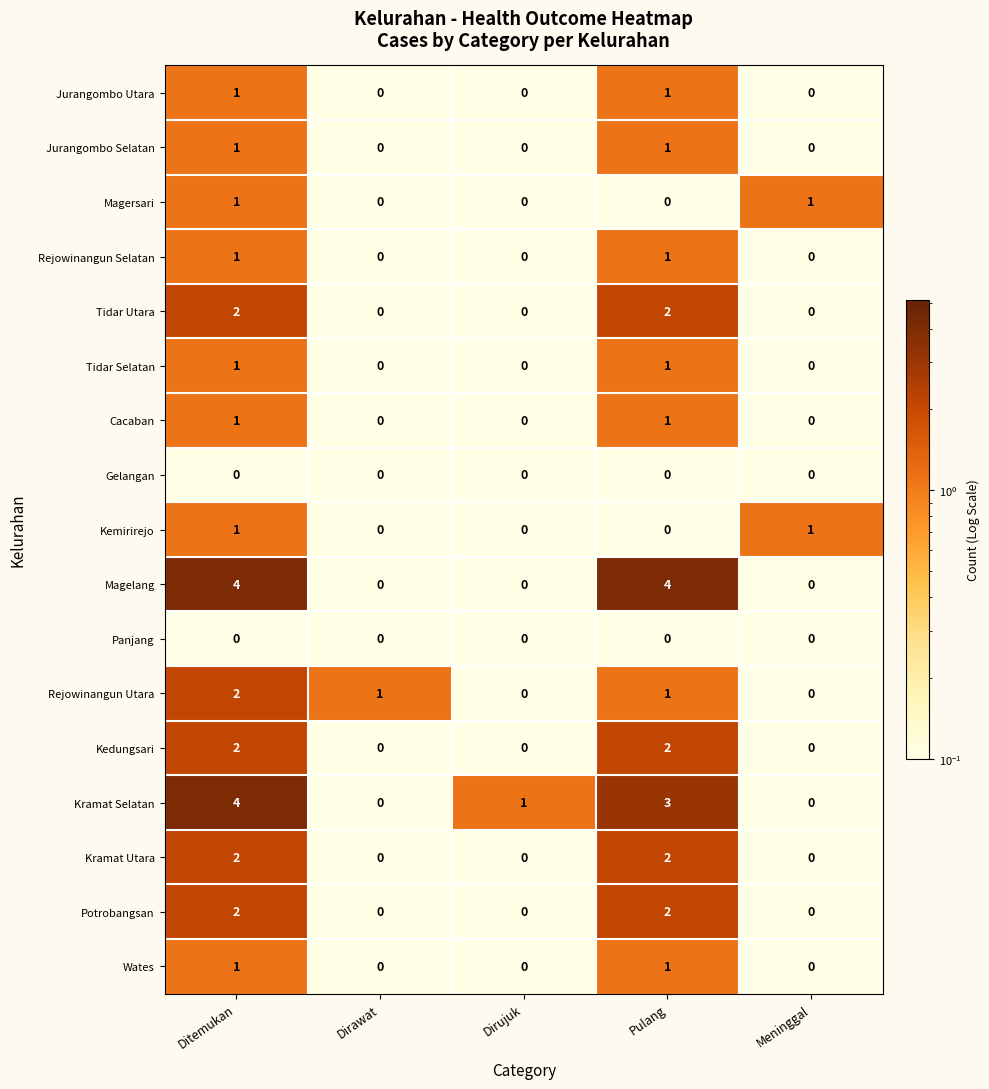

How many Magelang values are between 0 and 4?

5